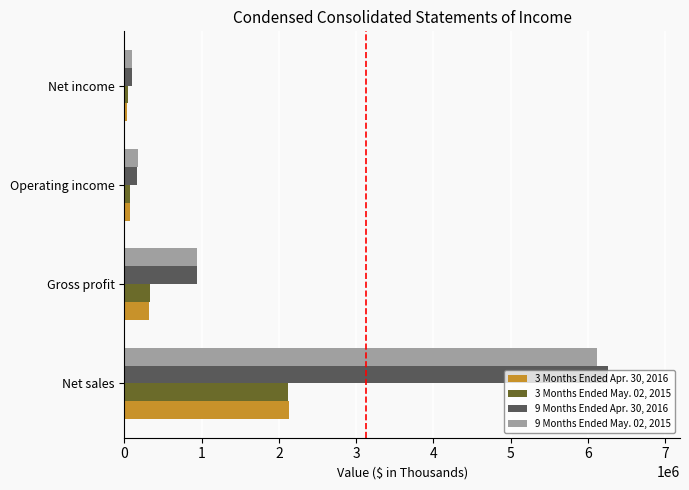

How many values in the 9 Months Ended May. 02, 2015 series are below 944109?

2